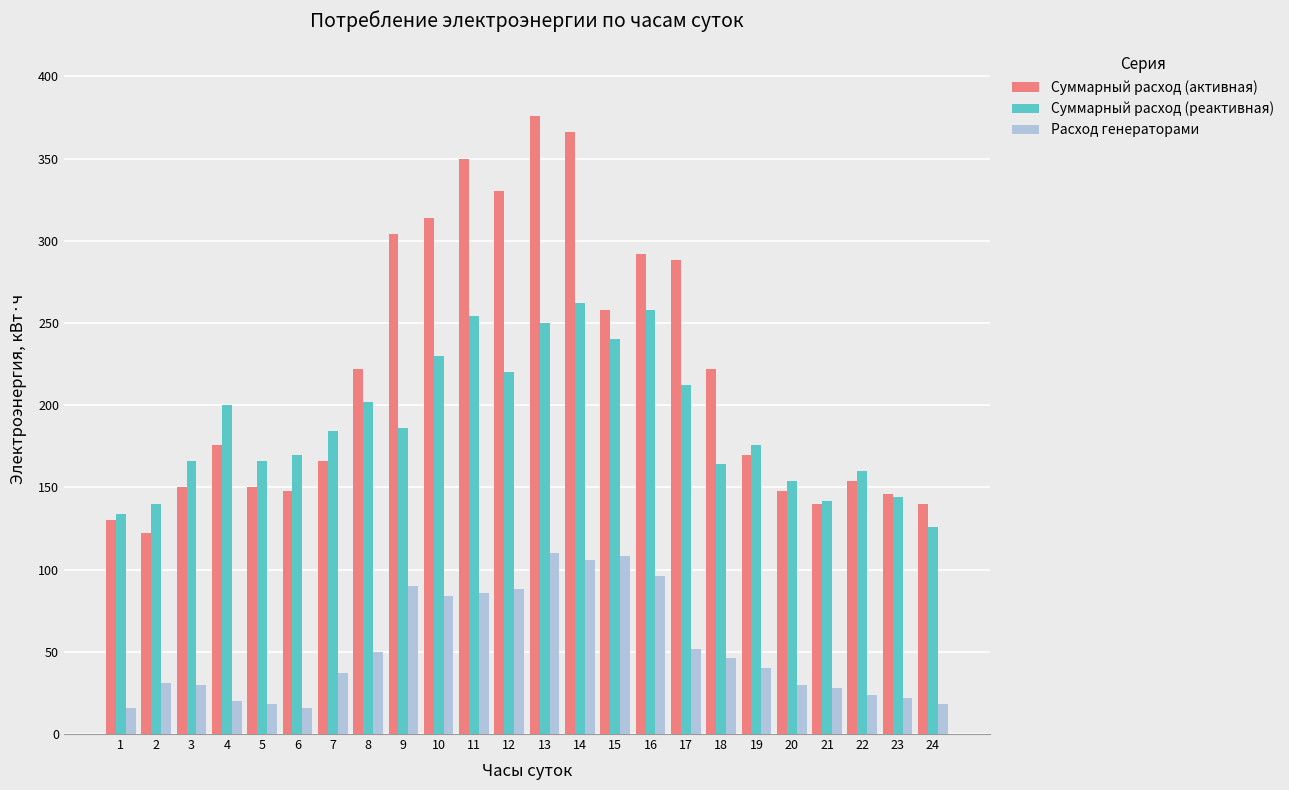

Is the value of Суммарный расход (активная) at 5 greater than the value of Суммарный расход (реактивная) at 9?

No